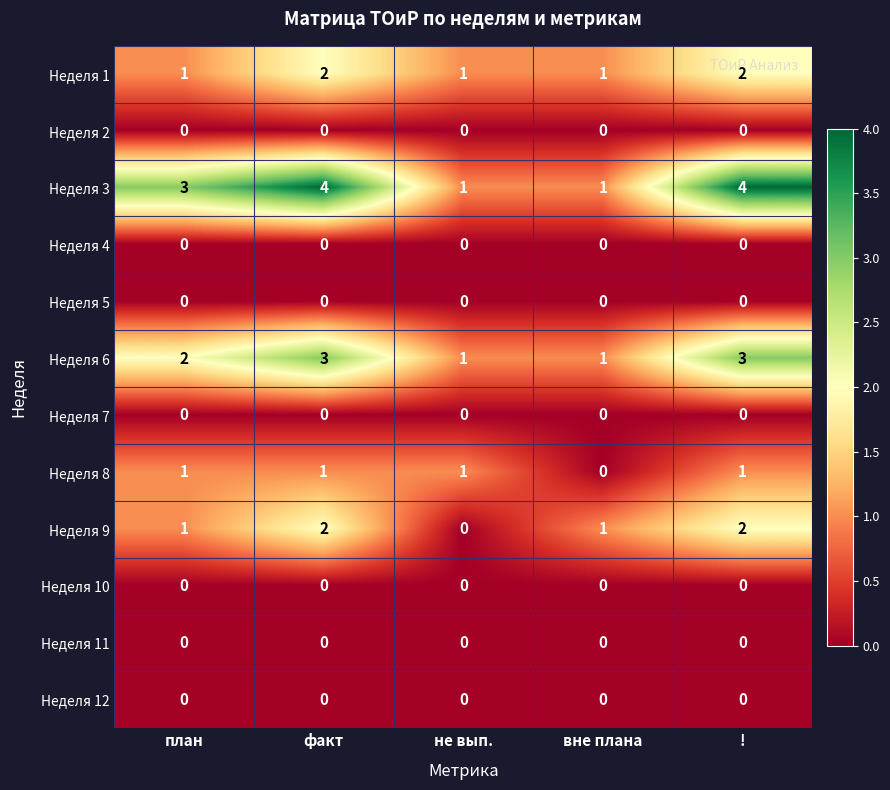

Which series has the widest spread of values?

Неделя 3